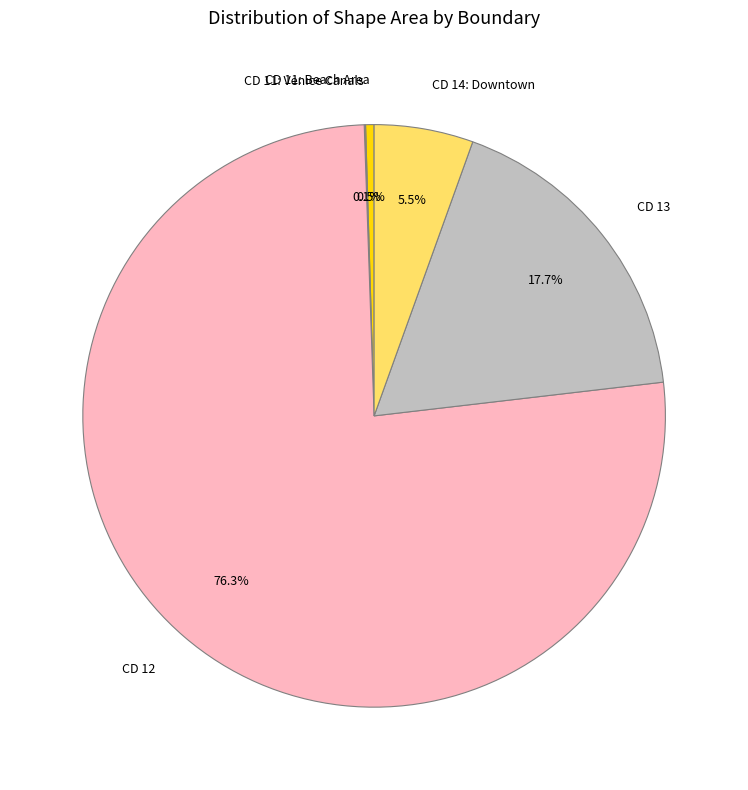

Which category has the biggest portion of the pie?

CD 12